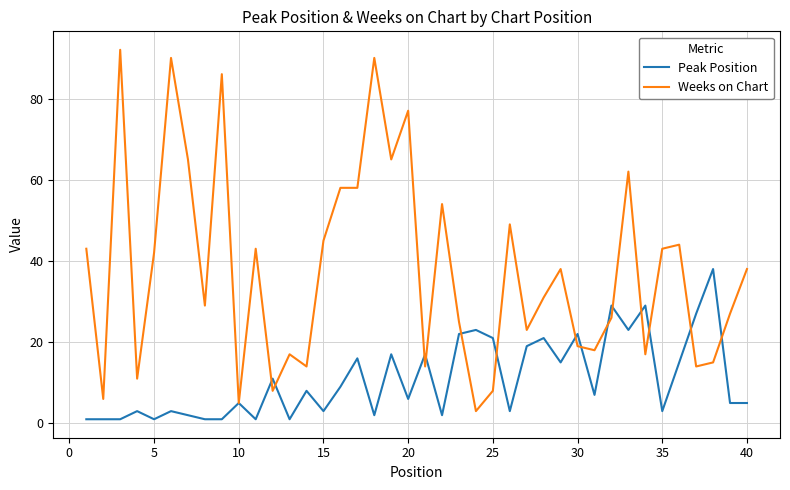

What is the average value of the Weeks on Chart series?

38